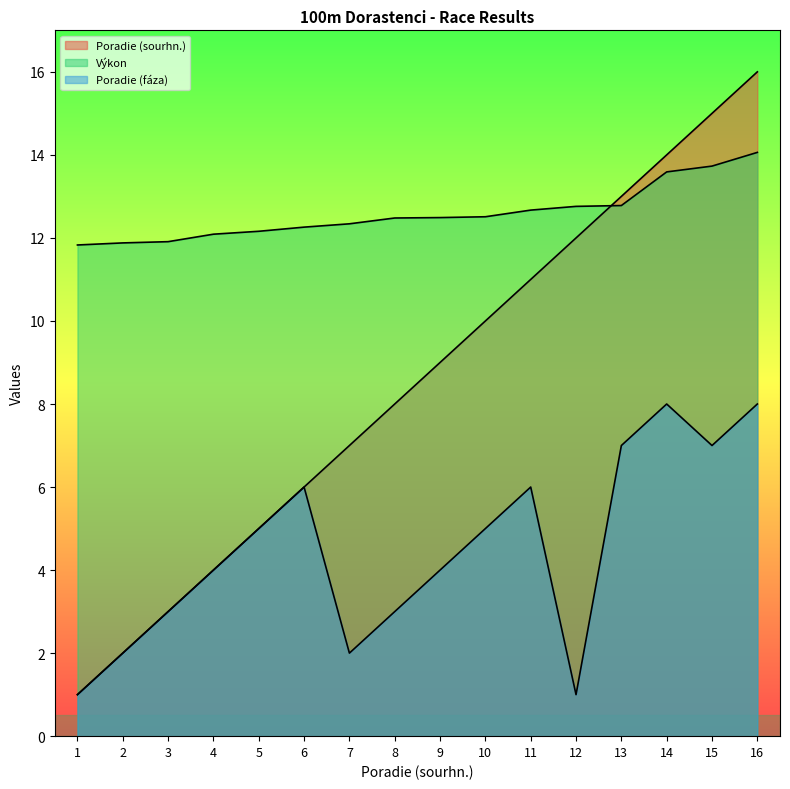

Count the number of categories in the chart.

16